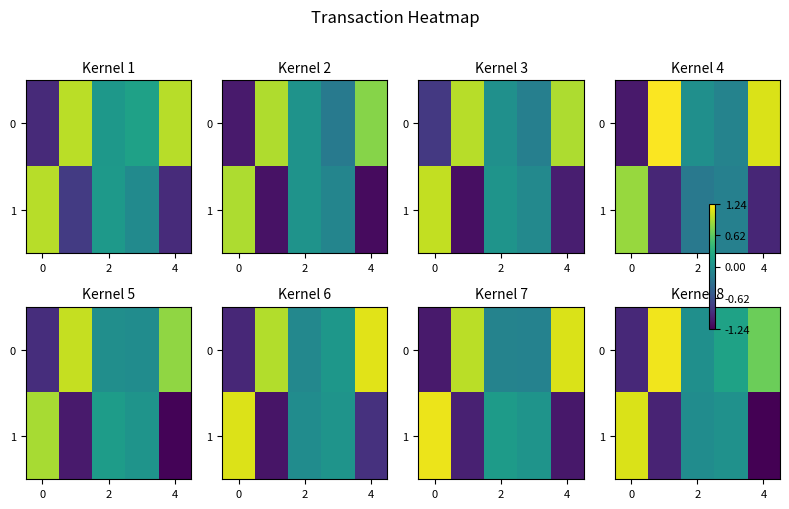

The 1 series shows 1.1 at 0. True or false?

True